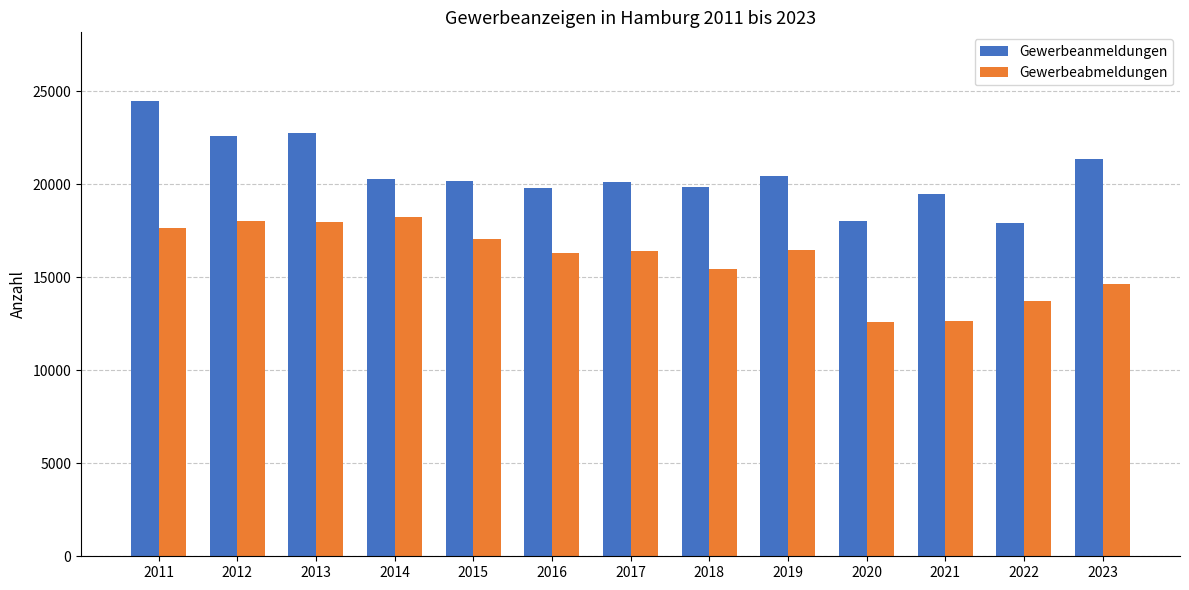

What is the difference between the maximum and minimum values in the Gewerbeabmeldungen series?

5630